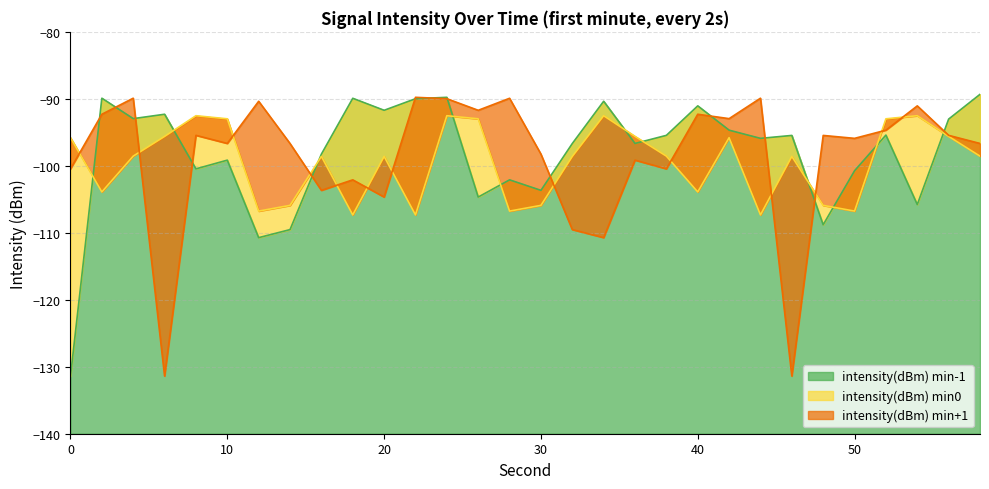

How many data points in intensity(dBm) min+1 are less than -95?

18